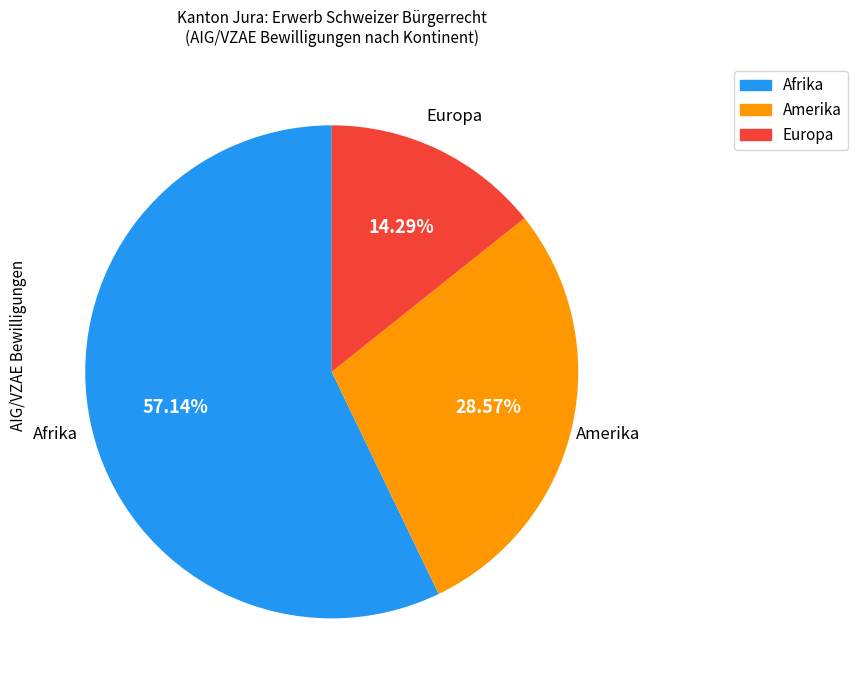

How many segments does this pie chart have?

3